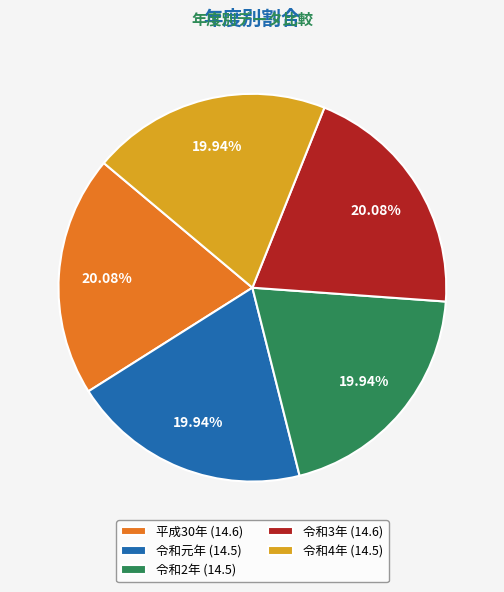

Approximately how many times larger is the value at 令和4年 (14.5) compared to 令和元年 (14.5)?

1.0